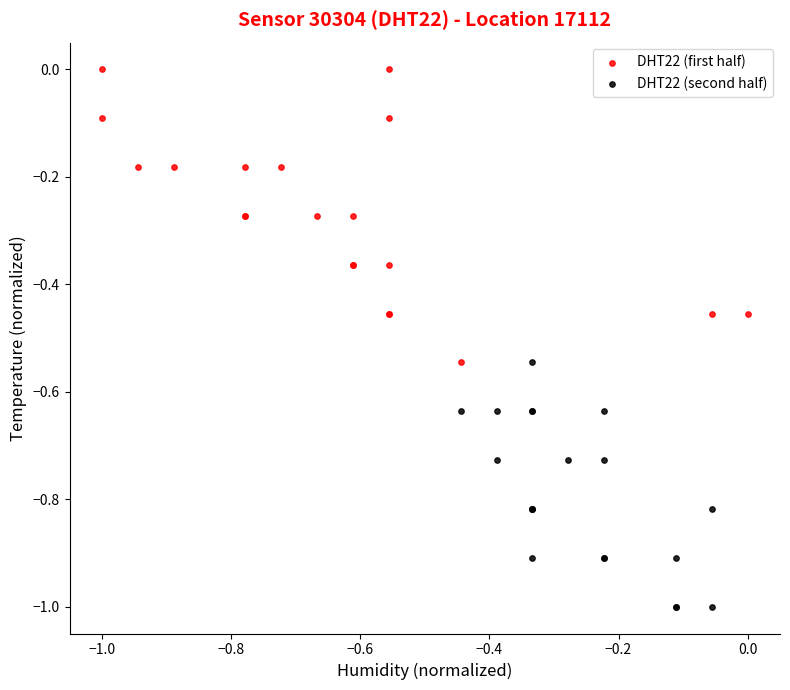

What are all the series names shown in the legend?

DHT22 (first half), DHT22 (second half)